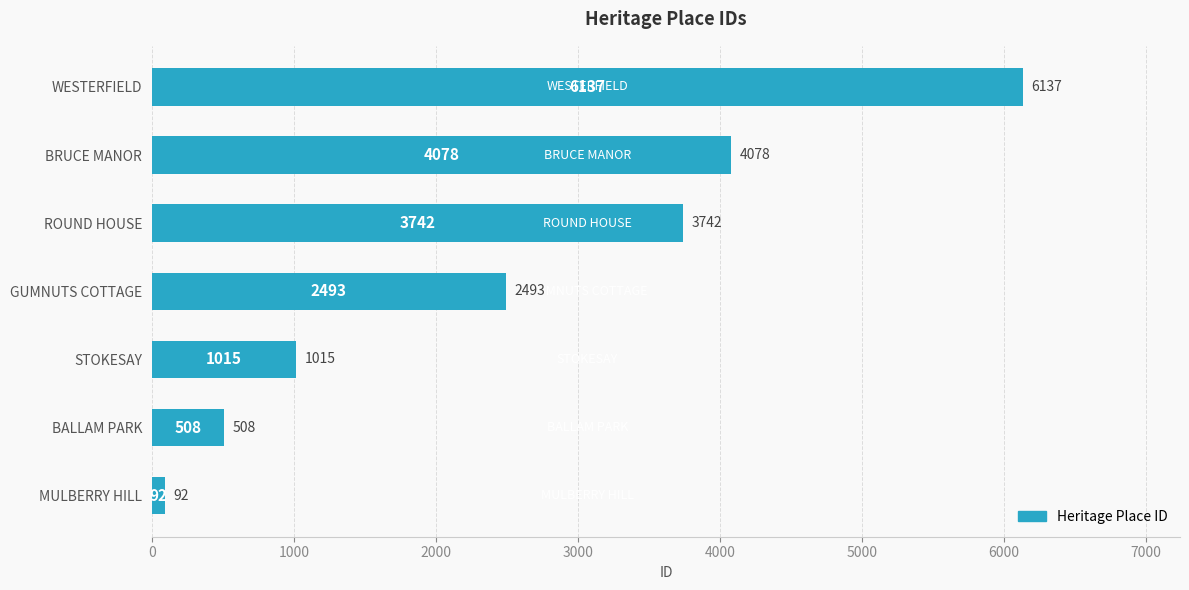

Reading bottom to top, transcribe all the data shown in this chart.

MULBERRY HILL=92	BALLAM PARK=508	STOKESAY=1015	GUMNUTS COTTAGE=2493	ROUND HOUSE=3742	BRUCE MANOR=4078	WESTERFIELD=6137